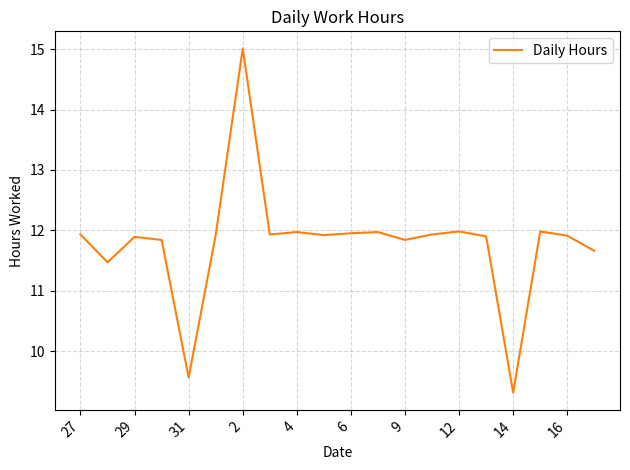

What is the difference between the maximum and minimum values?

5.7